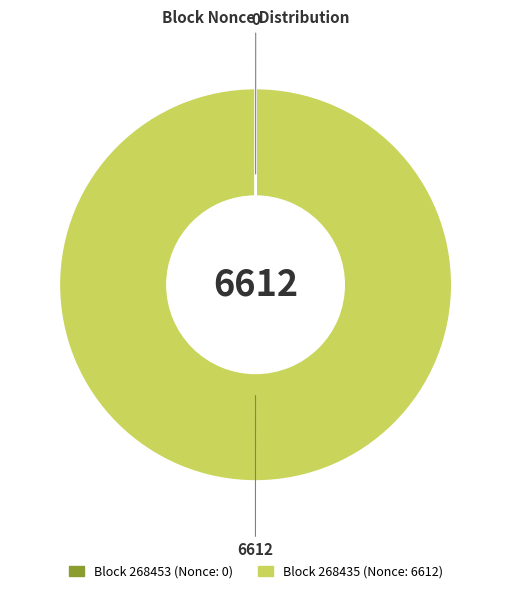

Is there any slice that represents more than half of the pie?

Yes